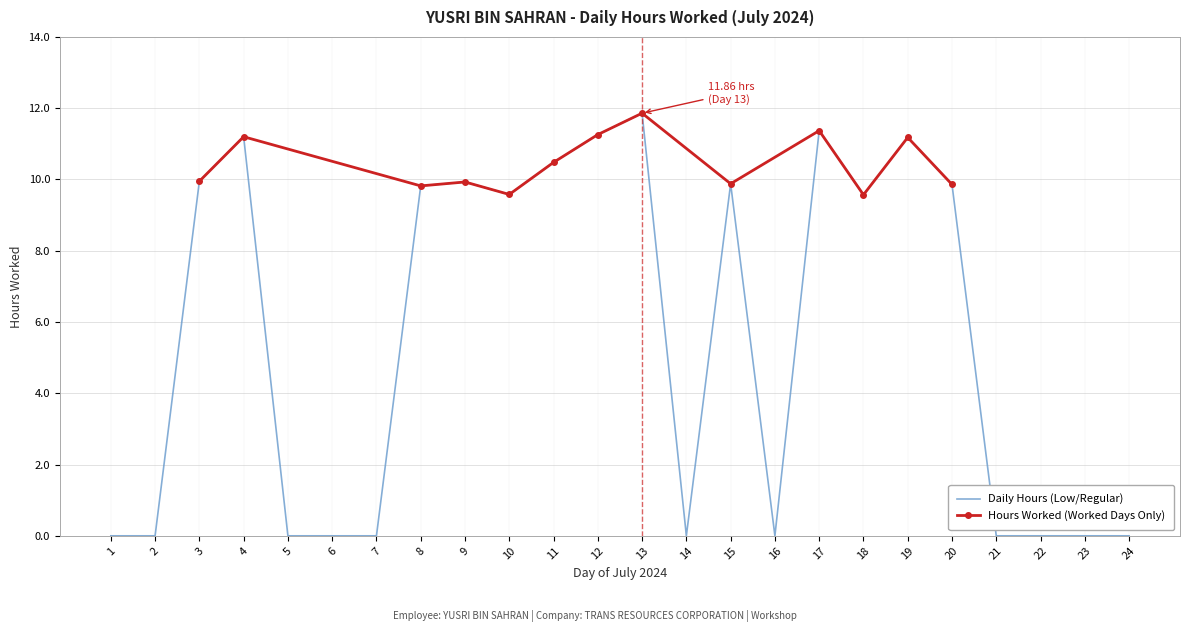

Rank the categories by value from highest to lowest.

13, 17, 12, 4, 19, 11, 3, 9, 15, 20, 8, 10, 18, 1, 2, 5, 6, 7, 14, 16, 21, 22, 23, 24